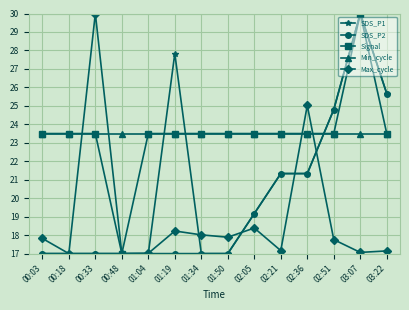

What is the difference between the highest and lowest values at 00:18?

6.5